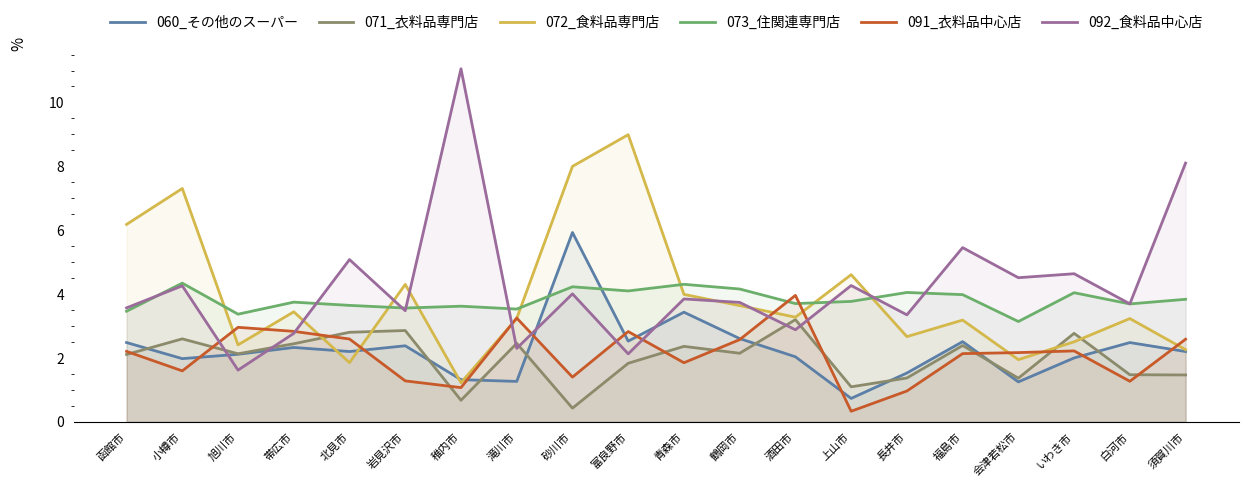

Does the chart display data point markers on the line(s)?

No